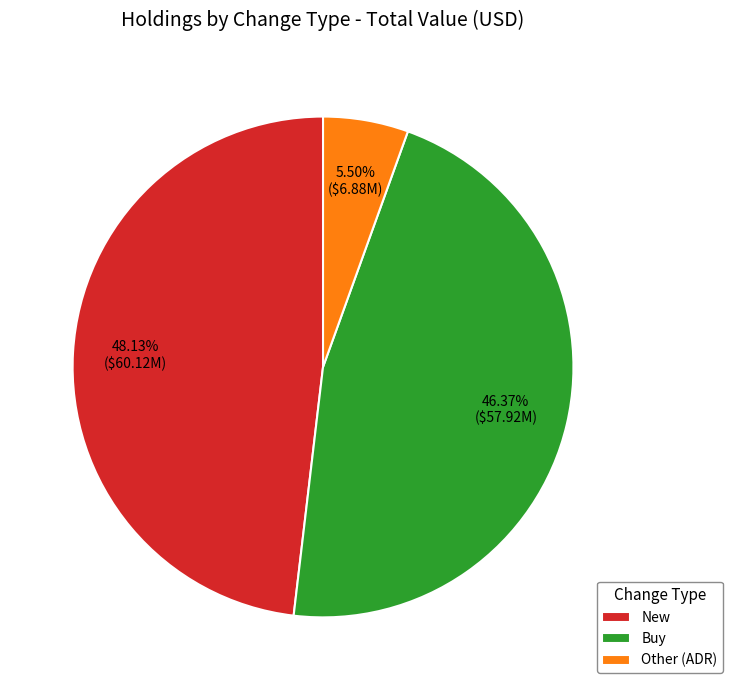

How many slices are in this pie chart?

3